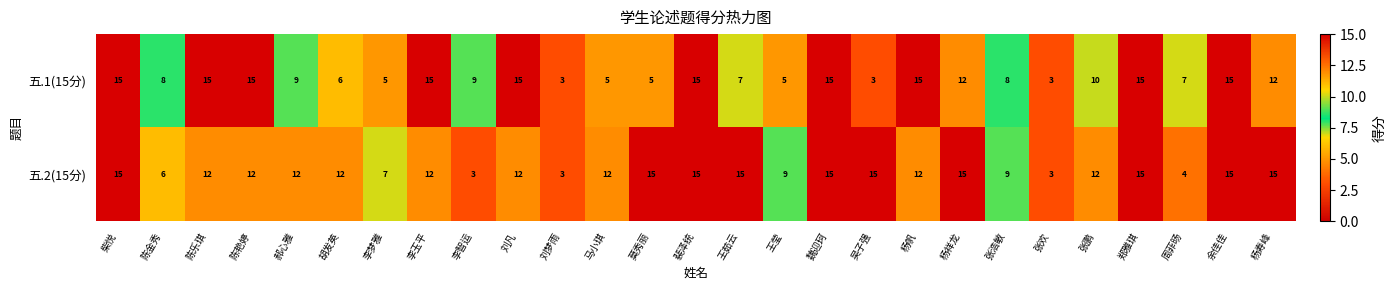

What is the spread (max minus min) of values at 杨寿峰?

3